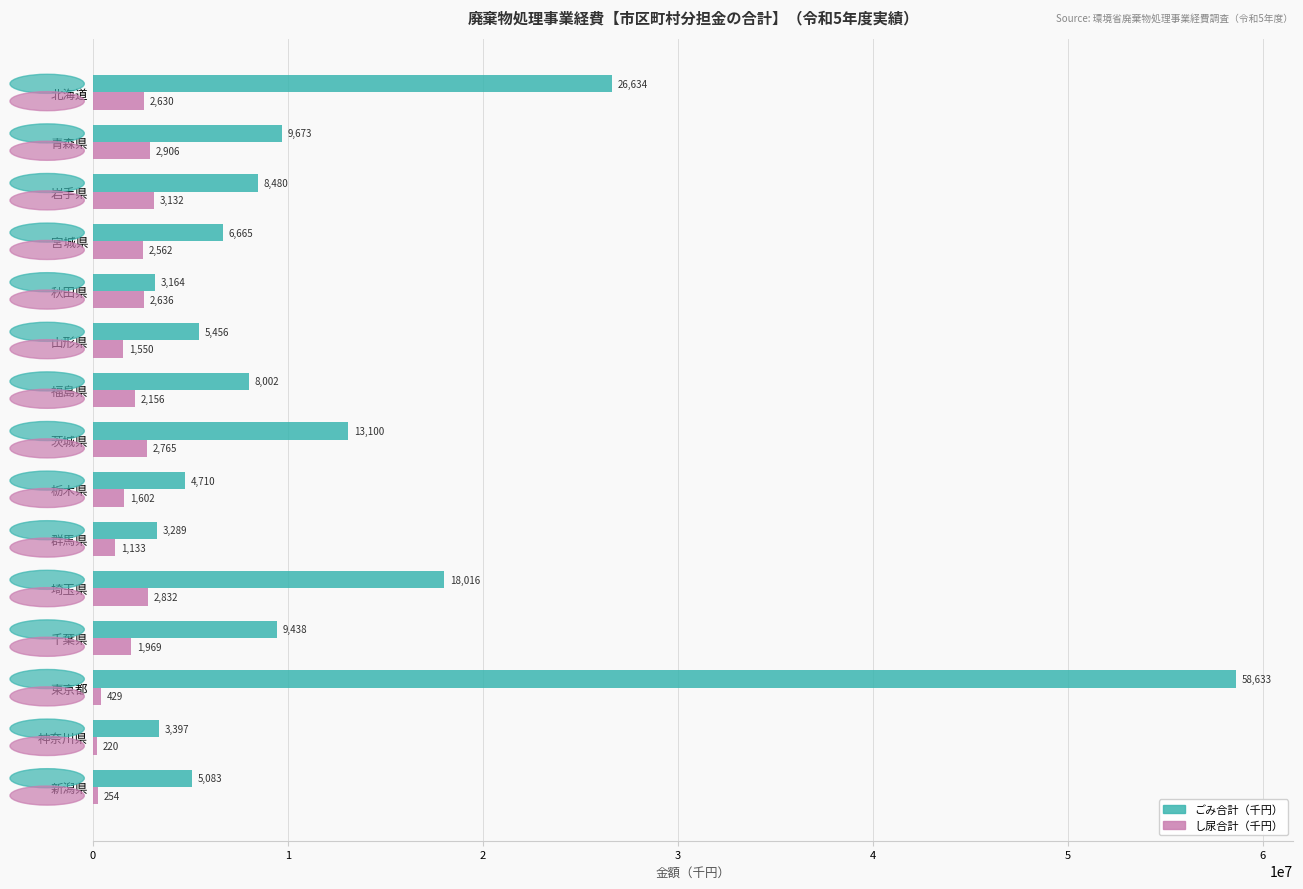

What are all the series names shown in the legend?

ごみ合計（千円）, し尿合計（千円）